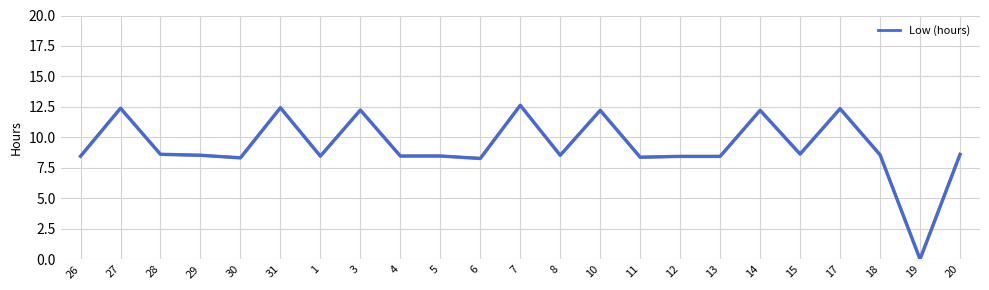

What is the sum of the values at 12 and 5?

16.9